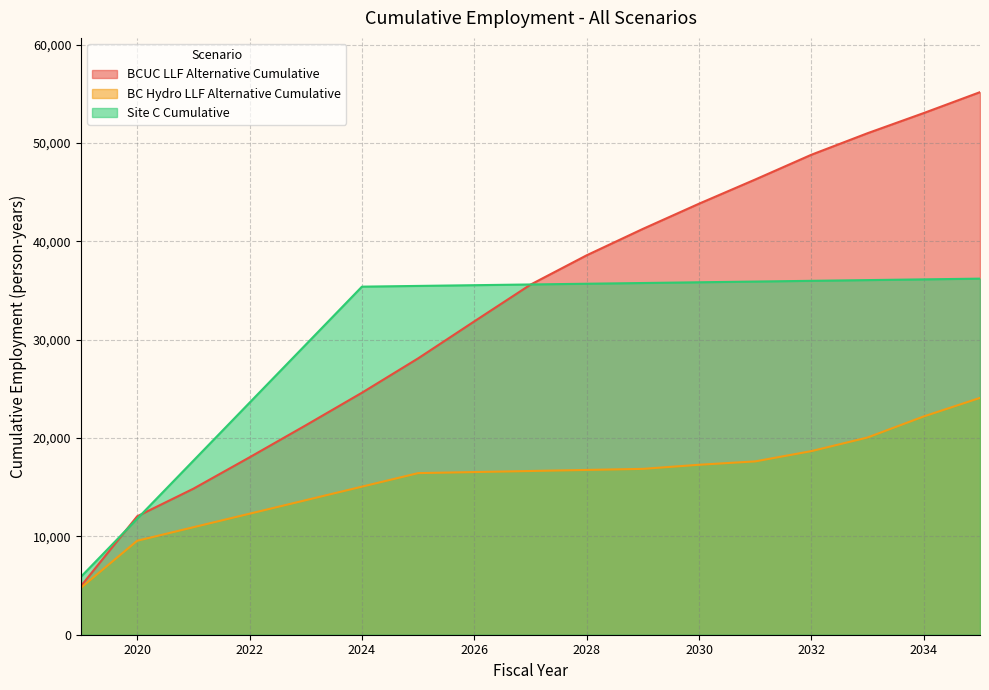

What is the lowest value of the BC Hydro LLF Alternative Cumulative series?

4777.8